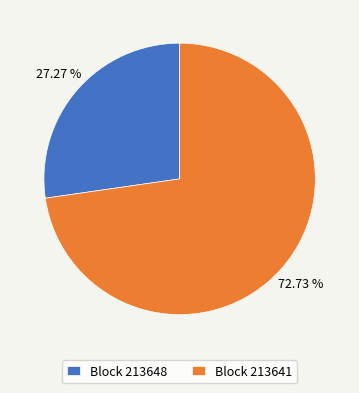

Is there any slice that represents more than half of the pie?

Yes